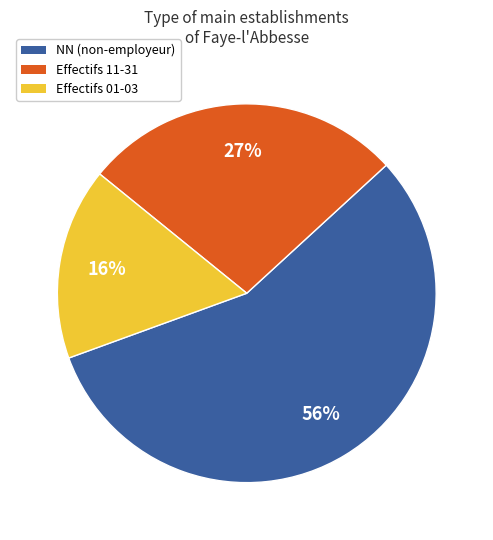

The Effectifs 11-31 slice represents 27% of the pie. True or false?

True